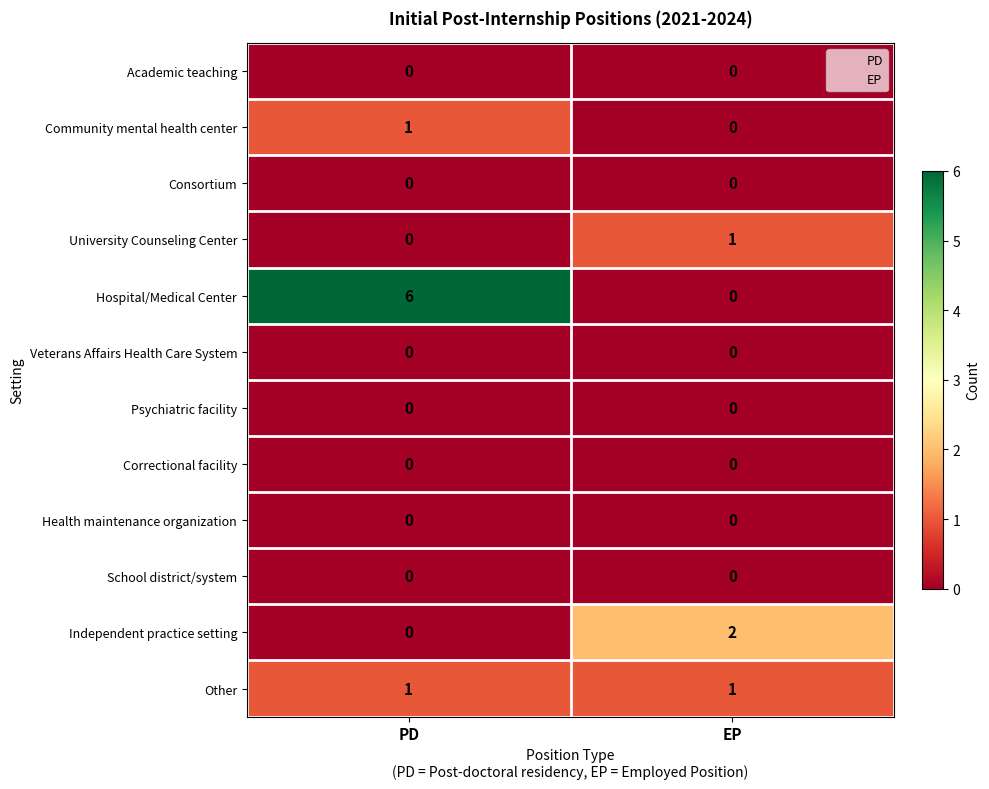

Is it true that Other equals 1 at EP?

True